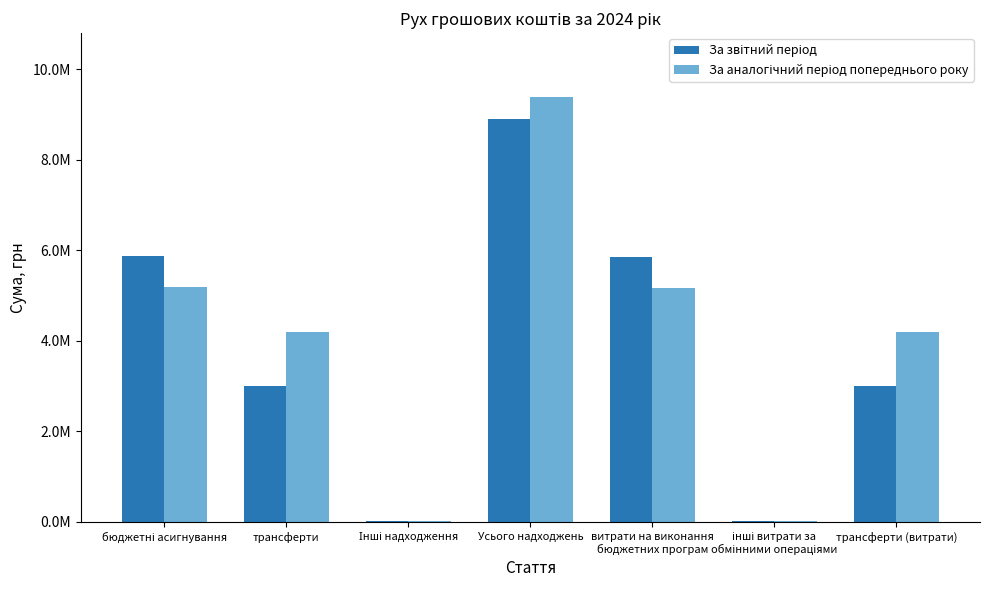

Read the За звітний період value at витрати на виконання
бюджетних програм.

5849898